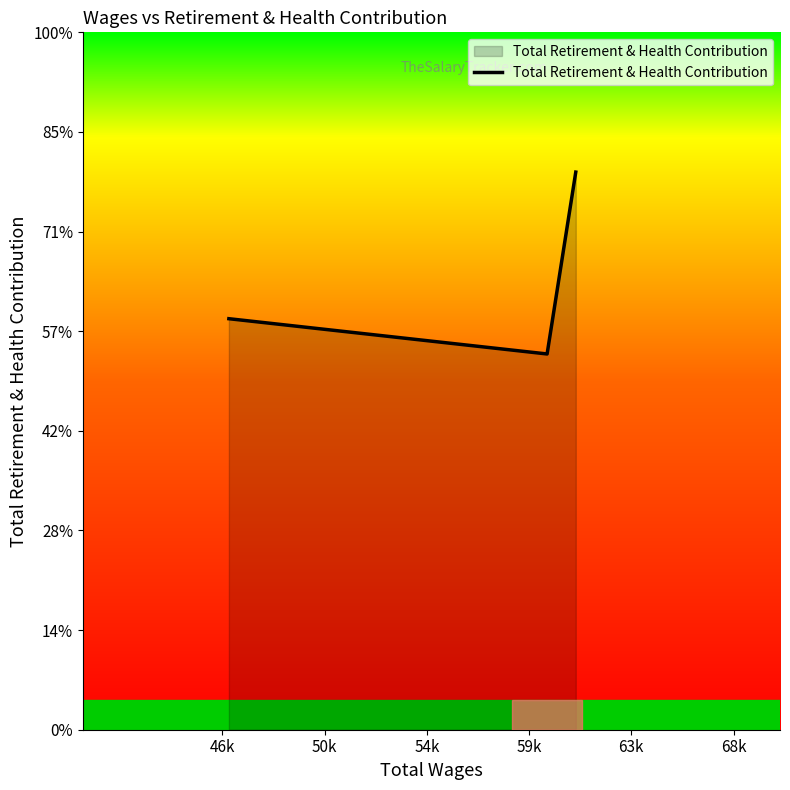

What is the label of the 3rd point from the right?

46k